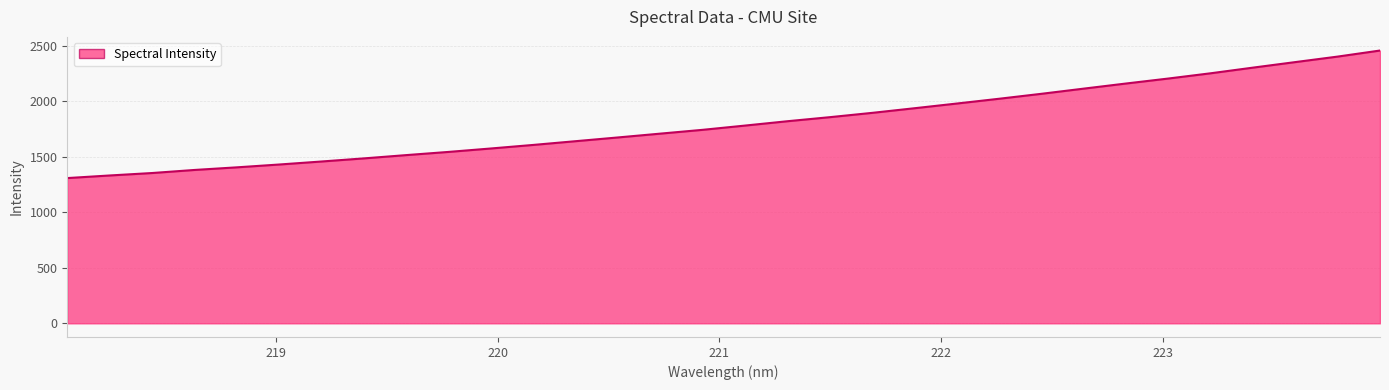

Reading left to right, transcribe all the data shown in this chart.

1309.4	1332.8	1354.8	1382.5	1406.1	1431.6	1458.8	1486.9	1516.5	1545.3	1576.2	1608.3	1642.0	1675.8	1710.2	1744.4	1782.8	1821.9	1858.4	1897.2	1939.0	1981.4	2024.5	2069.1	2115.8	2161.9	2206.8	2254.2	2305.1	2355.0	2404.5	2459.0